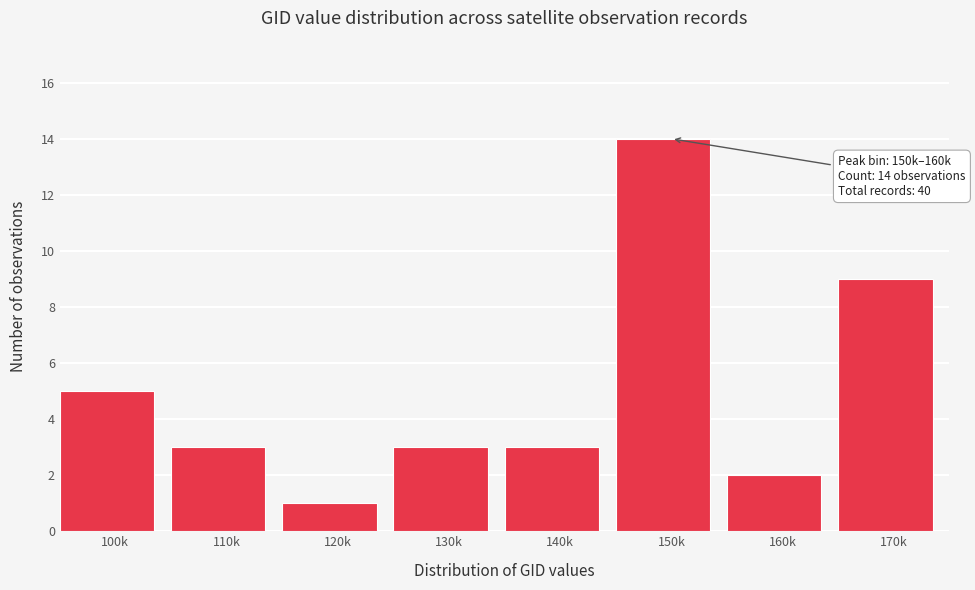

Reading left to right, extract all data points from this chart.

5	3	1	3	3	14	2	9